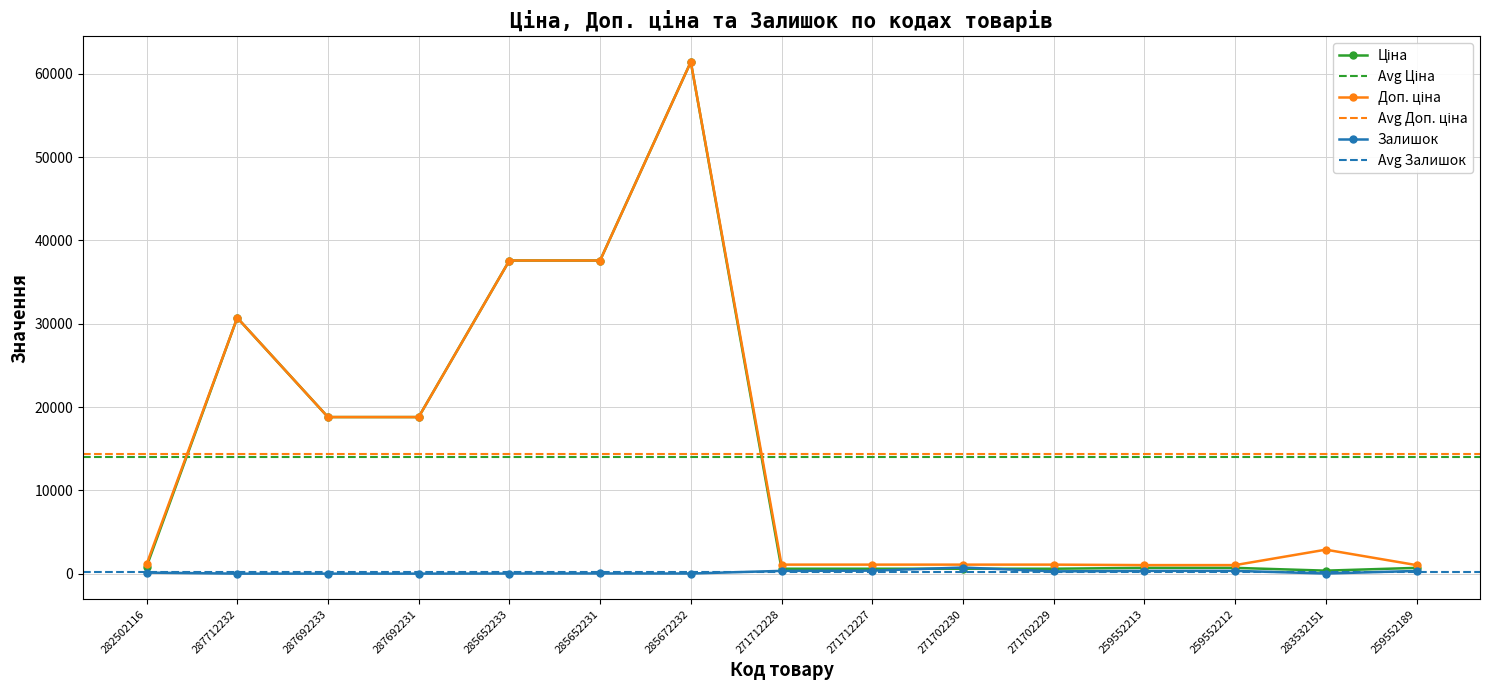

List the series in order of their peak value, highest first.

Ціна, Доп. ціна, Залишок